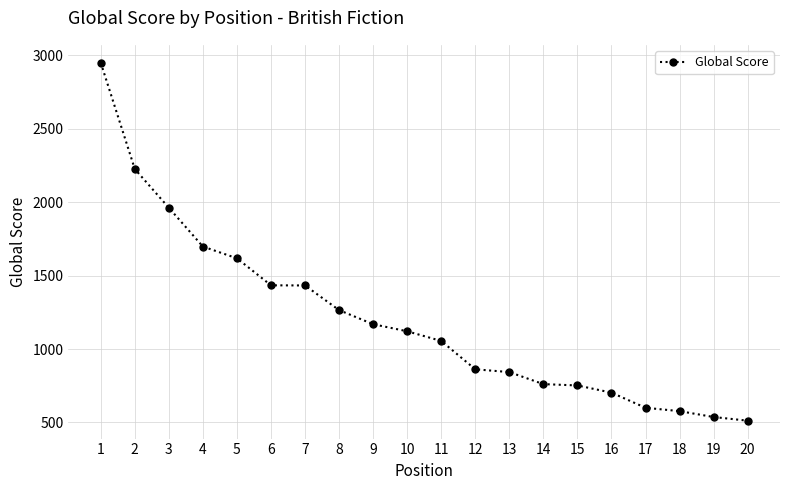

How many data points are less than 1121?

10